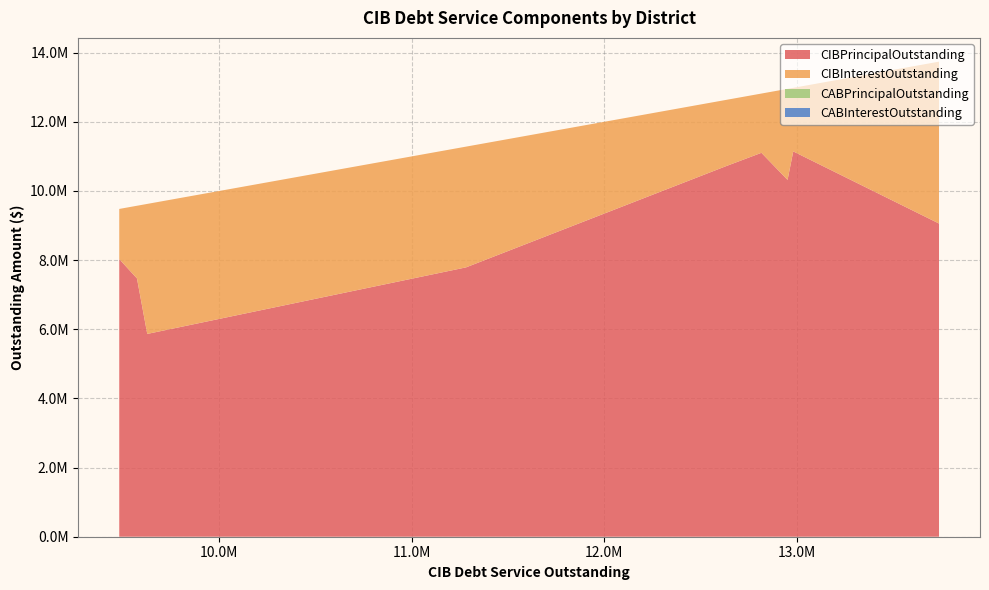

Does the chart have visible grid lines?

Yes